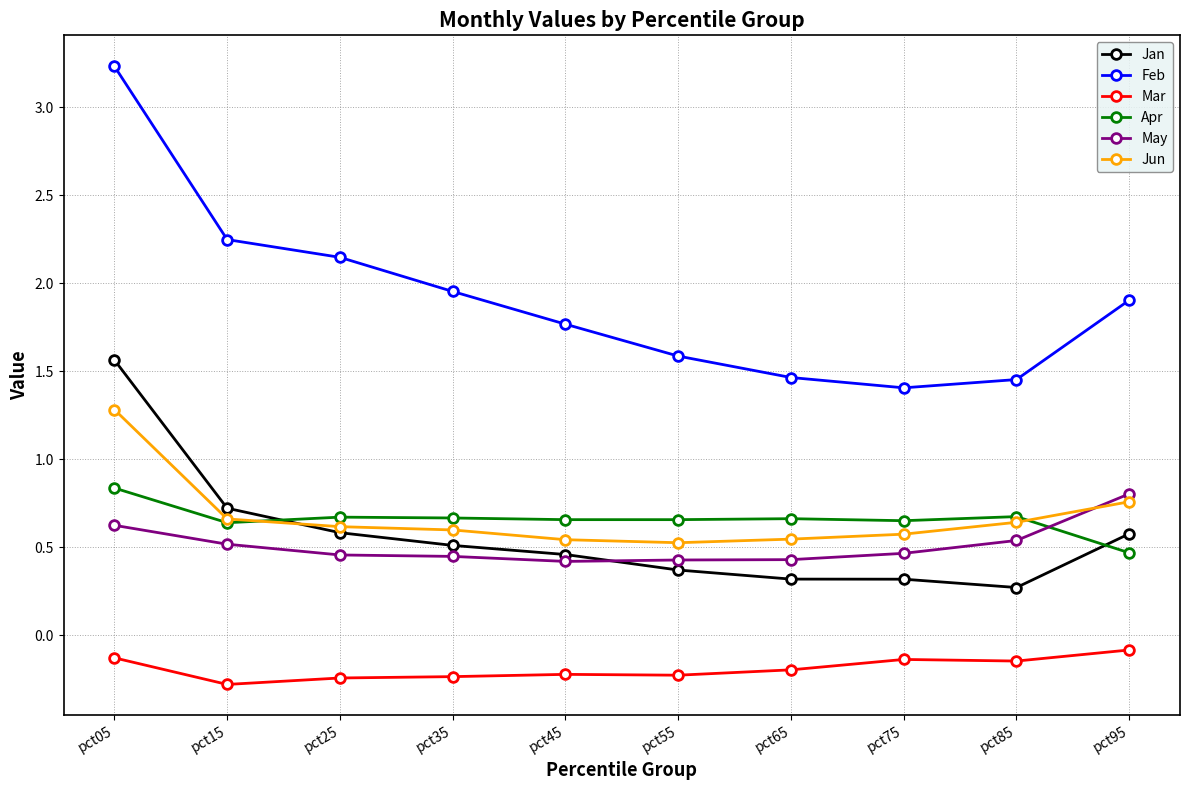

The Feb series shows 3.9 at pct15. True or false?

False